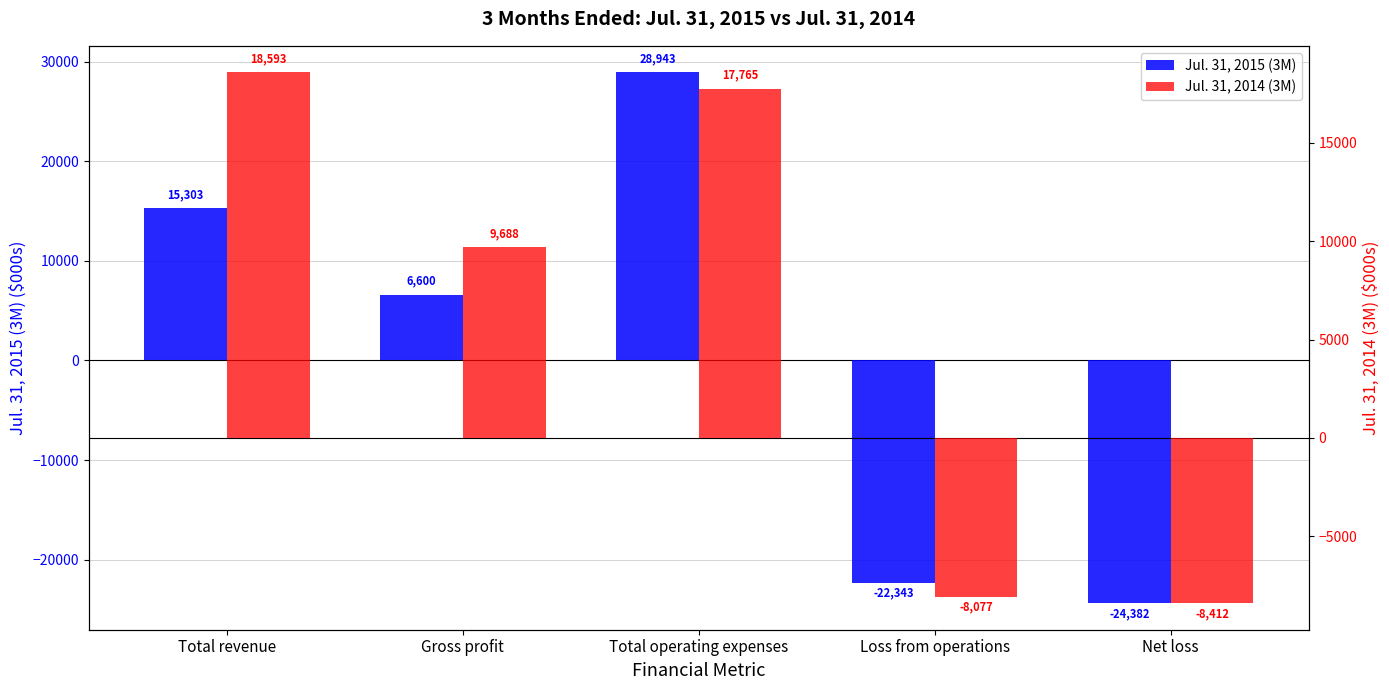

Are the bars grouped side by side (vs. stacked)?

Yes